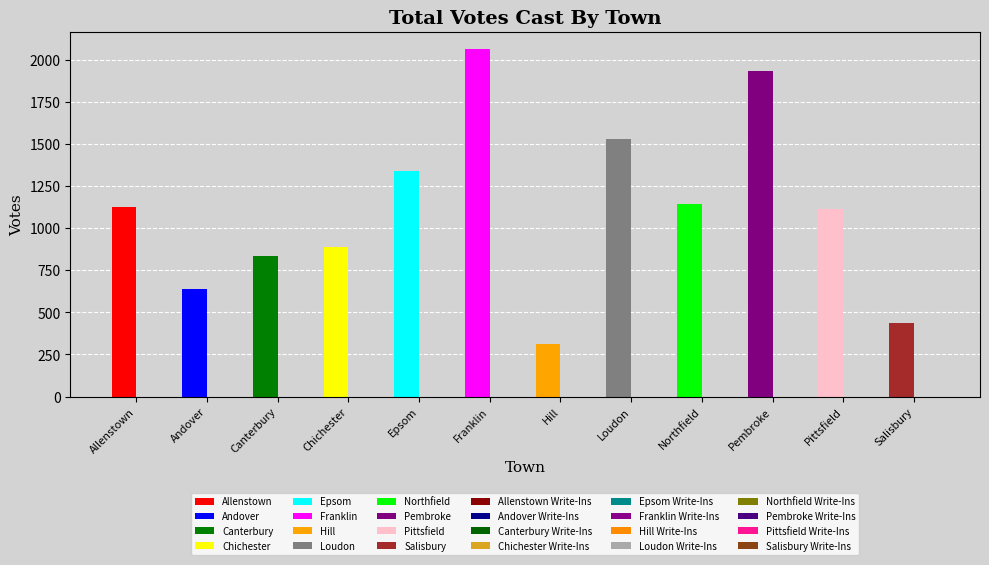

Reading right to left, what are all the values shown in this chart?

Bronwyn Asplund-Walsh: 438	1116	1934	1142	1527	314	2064	1338	886	835	636	1125
Write-Ins: 0	0	0	0	0	0	0	0	0	0	0	0